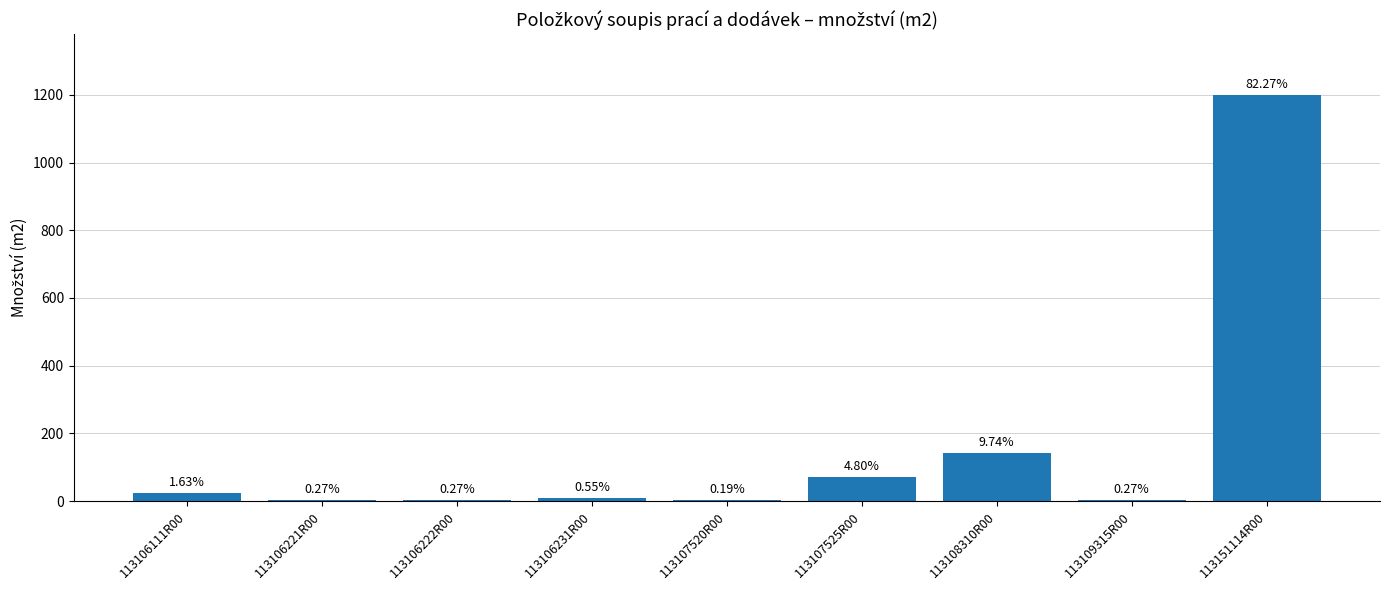

List the labels in order of value, smallest first.

113107520R00, 113106221R00, 113106222R00, 113109315R00, 113106231R00, 113106111R00, 113107525R00, 113108310R00, 113151114R00